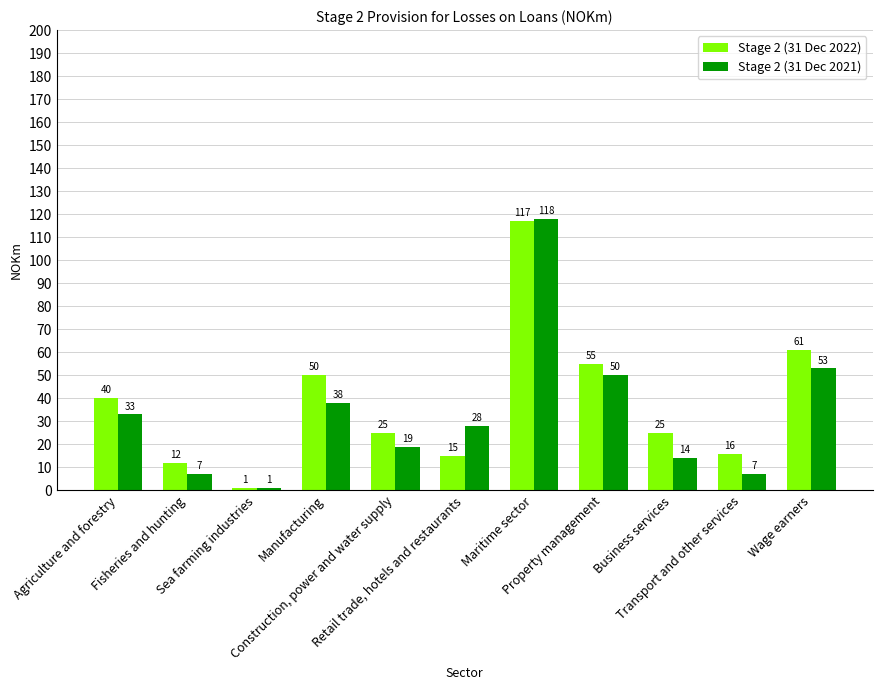

Reading right to left, list all the values displayed in this chart.

Stage 2 (31 Dec 2022): 61	16	25	55	117	15	25	50	1	12	40
Stage 2 (31 Dec 2021): 53	7	14	50	118	28	19	38	1	7	33